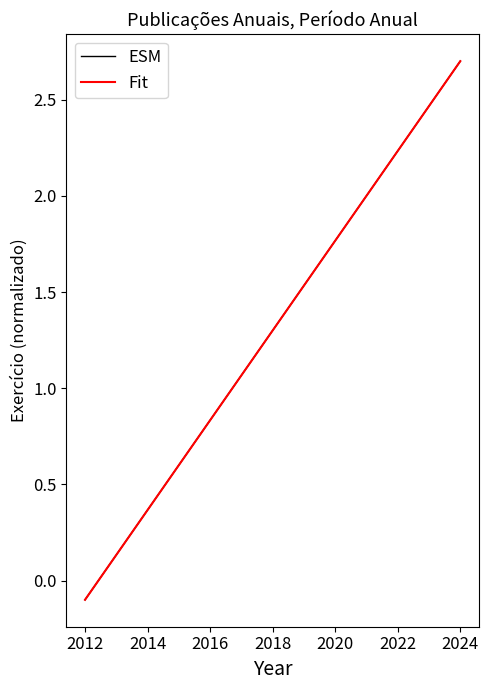

Is this an area chart (filled region under the line)?

No